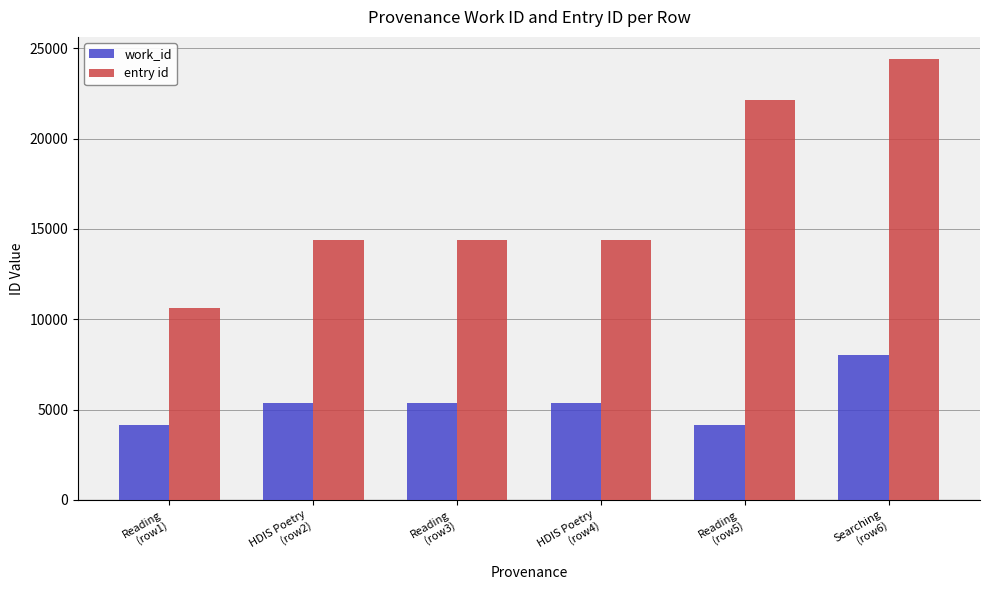

How many series are shown in this chart?

2